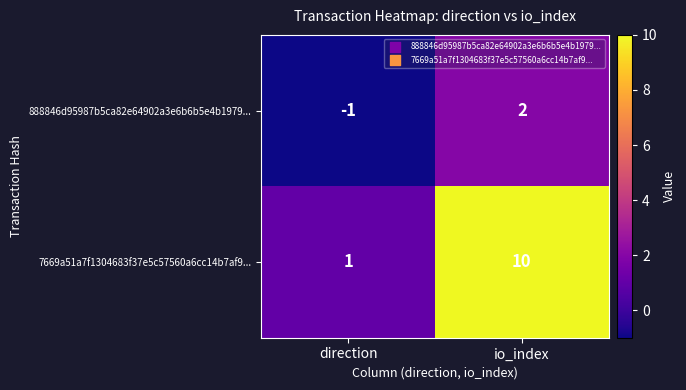

Is the value of 888846d95987b5ca82e64902a3e6b6b5e4b1979... at io_index greater than the value of 7669a51a7f1304683f37e5c57560a6cc14b7af9... at io_index?

No